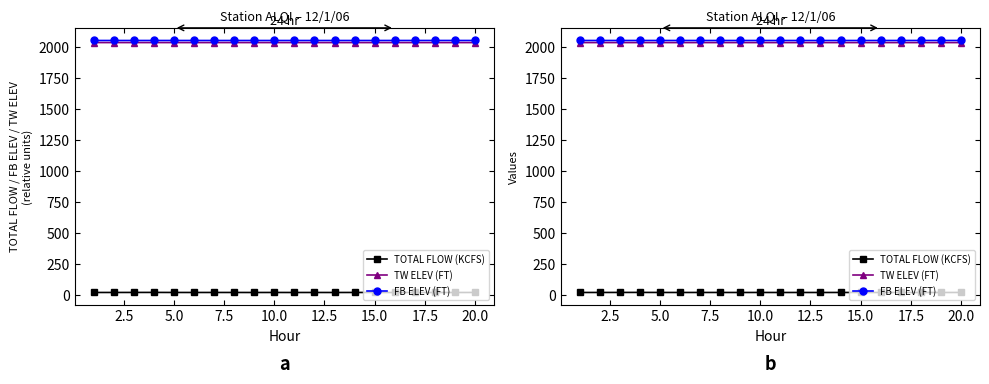

Where is TW ELEV (FT) nearest to the value 2034?

12.5